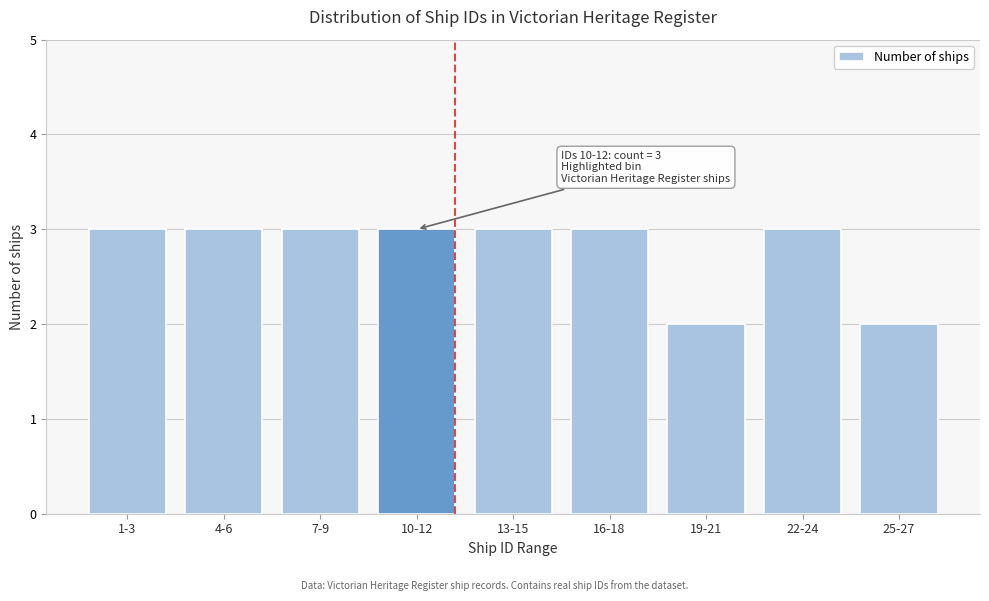

Reading left to right, transcribe all the data shown in this chart.

1-3=3	4-6=3	7-9=3	10-12=3	13-15=3	16-18=3	19-21=2	22-24=3	25-27=2